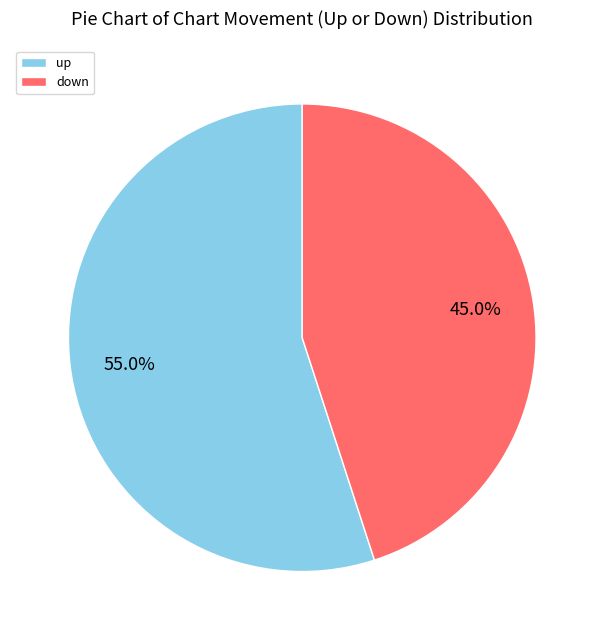

What is the largest slice in the pie chart?

up